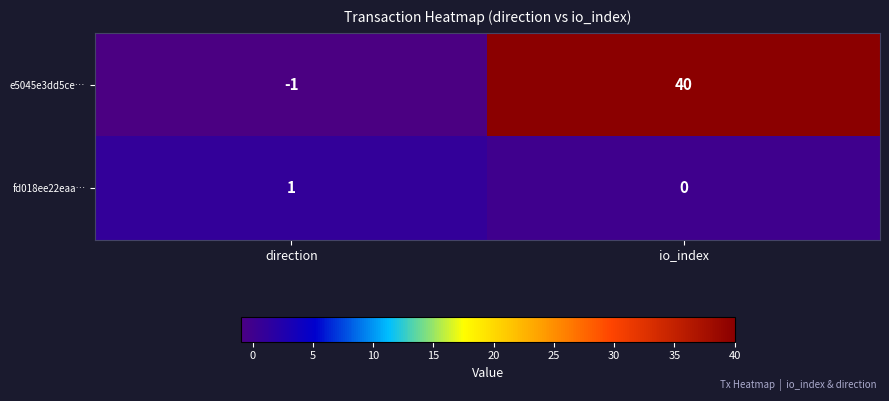

Reading left to right, what are all the values shown in this chart?

e5045e3dd5ce…: direction=-1	io_index=40
fd018ee22eaa…: direction=1	io_index=0